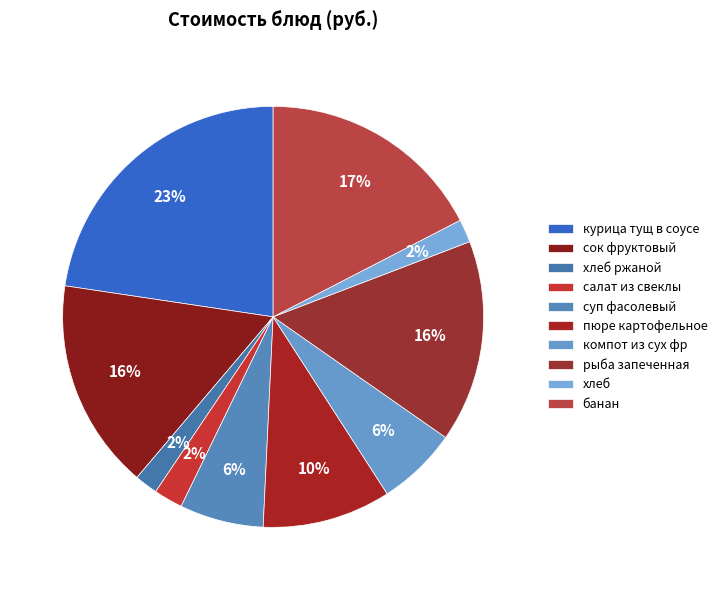

What is the change in value from сок фруктовый to банан?

+1.8